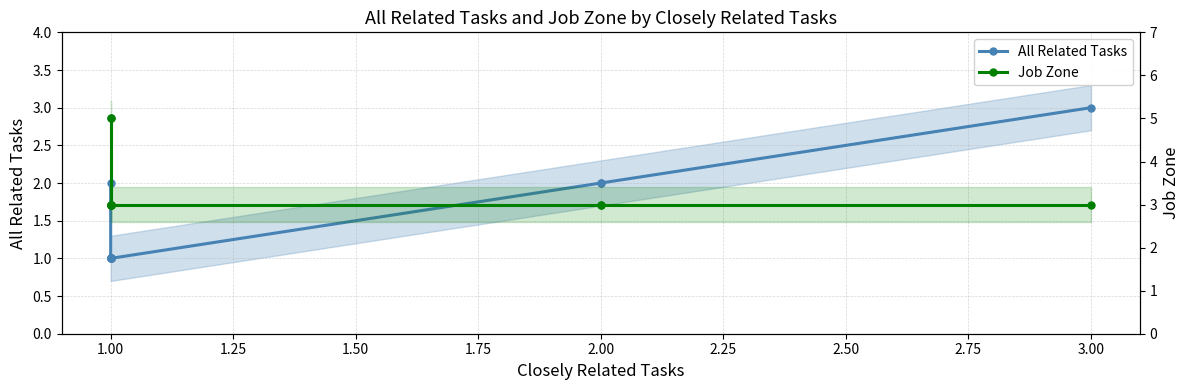

Is it true that Job Zone equals 1 at 1.00?

False